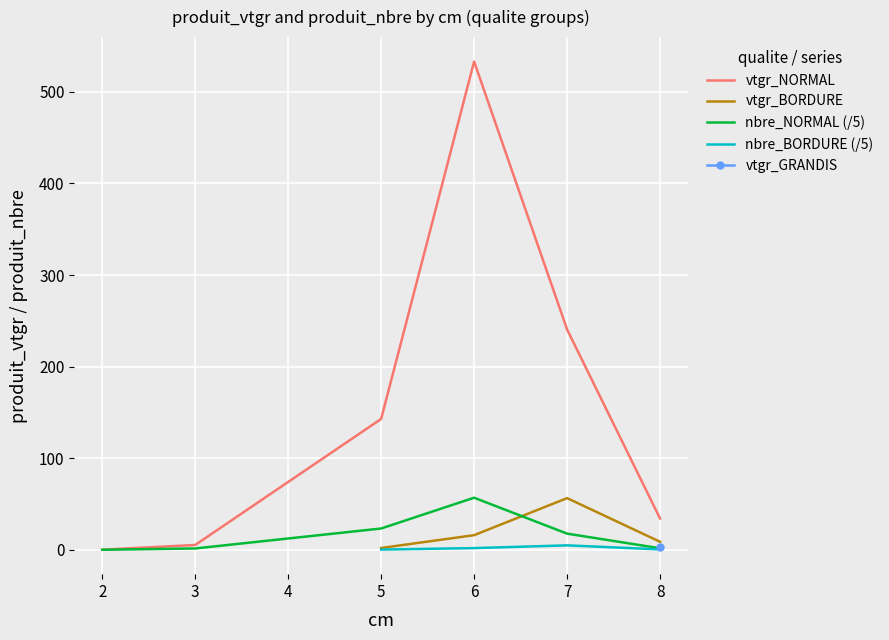

The value of nbre_NORMAL (/5) at 6 is 91.7. True or false?

False